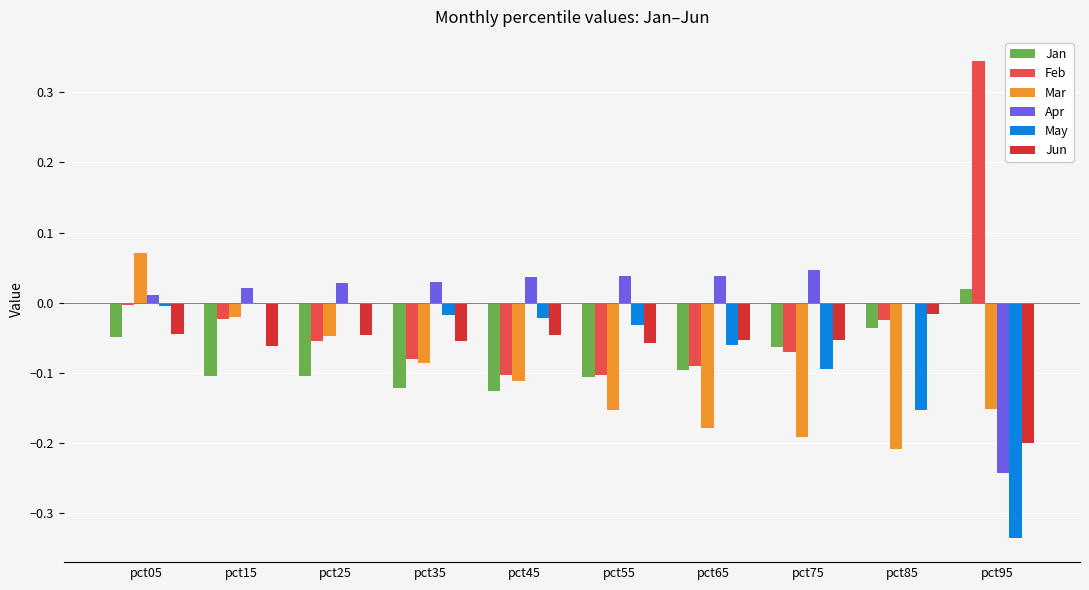

Which series changed the most between pct15 and pct85?

Mar